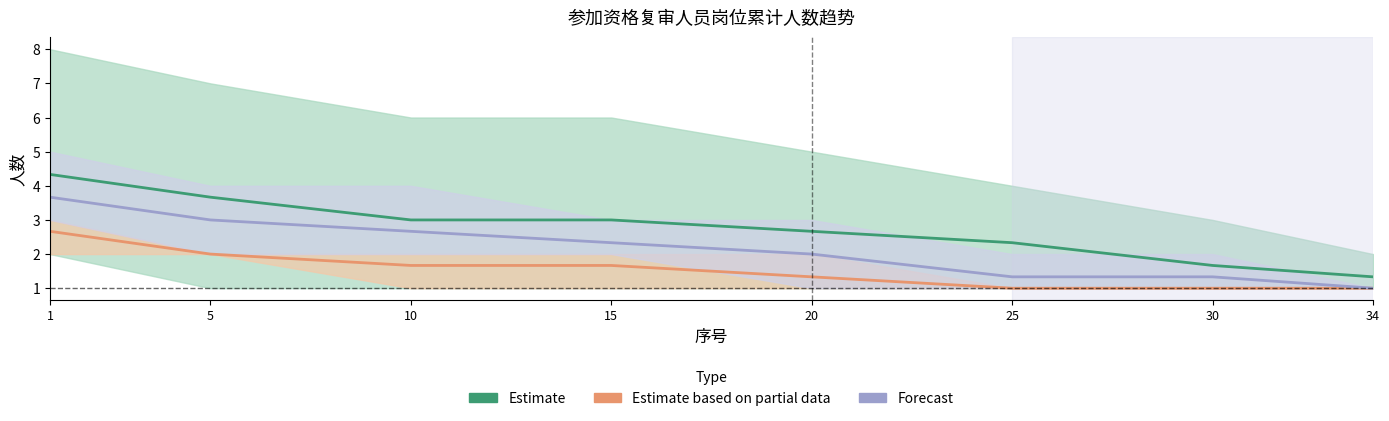

Which series has the widest spread of values?

Estimate